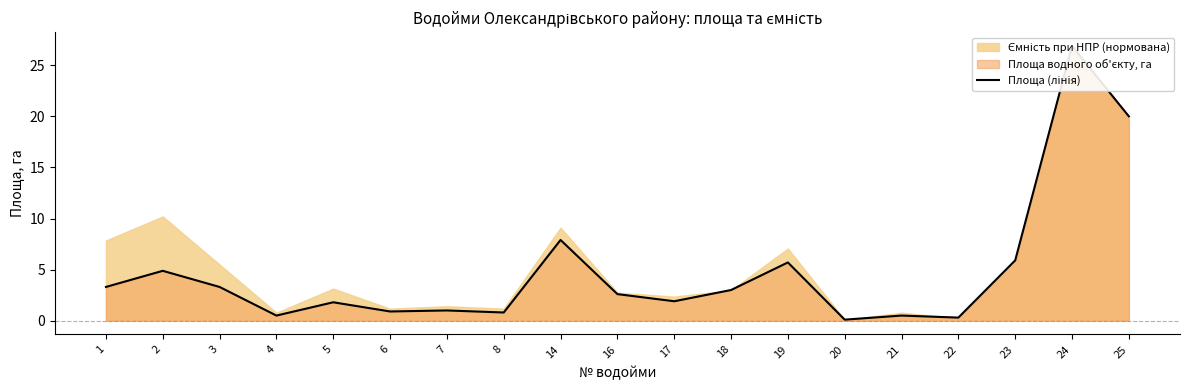

Between 8 and 23, which is larger?

23